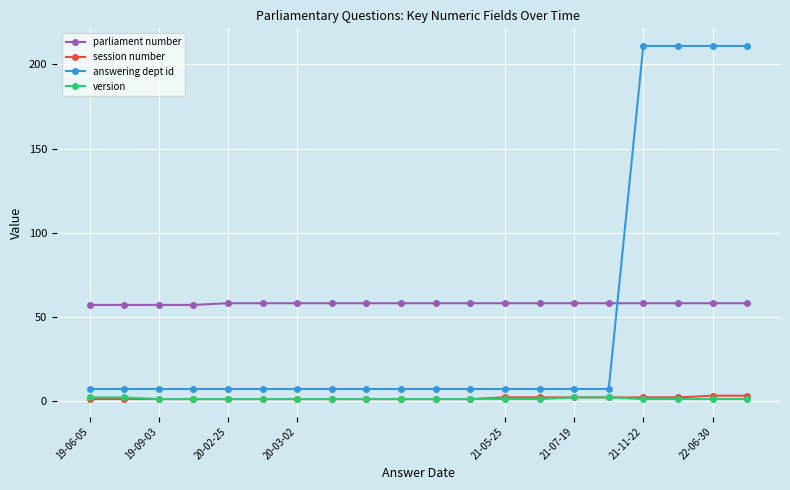

What is the value of the parliament number point at the 12th from the left?

58